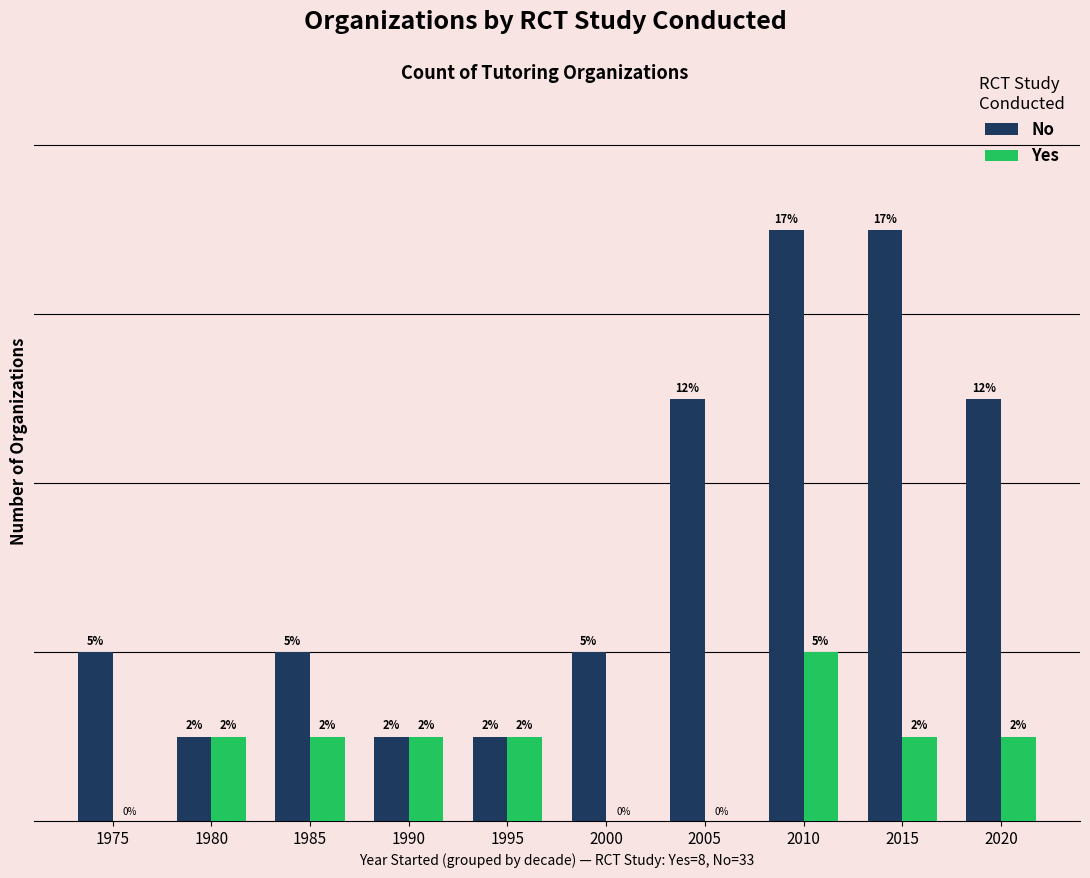

Which series has the largest total across all categories?

No